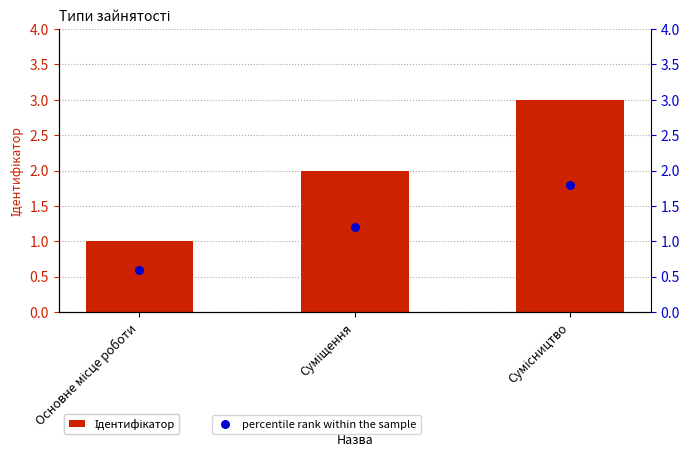

Which series has the largest total across all categories?

Ідентифікатор